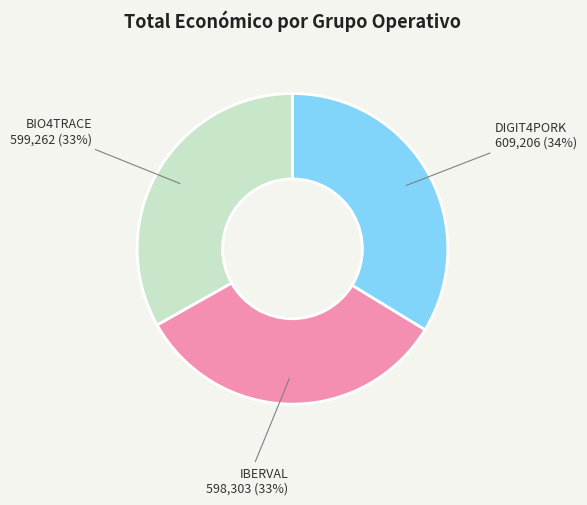

The IBERVAL slice represents 26% of the pie. True or false?

False